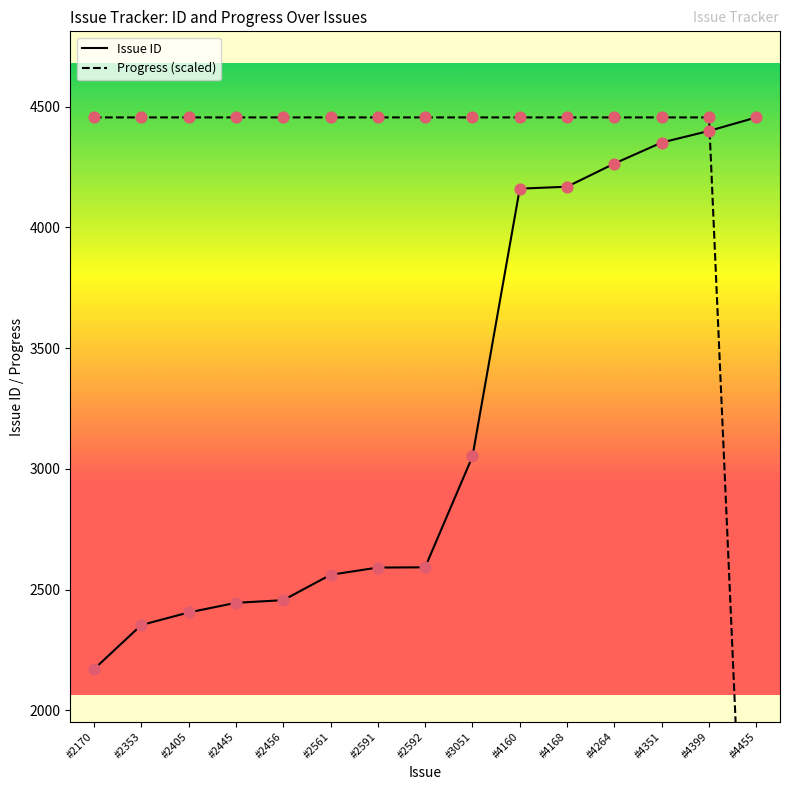

Which series contains the highest Y value?

Issue ID